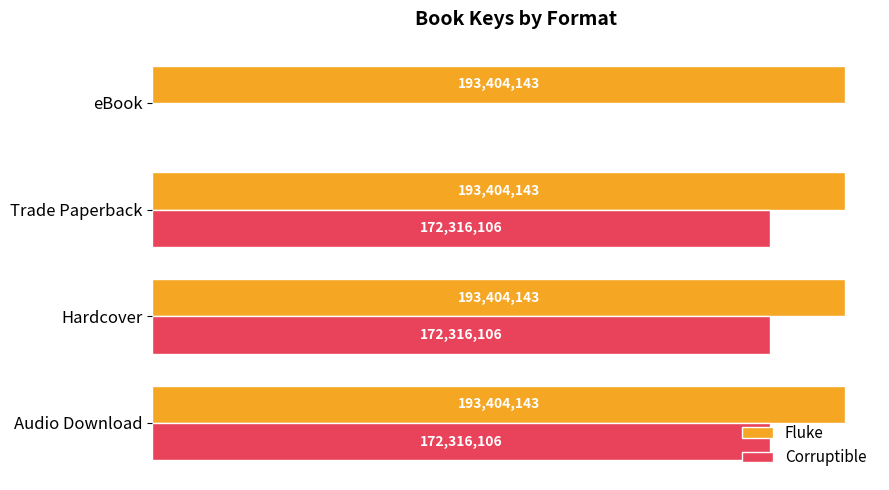

What are all the series names shown in the legend?

Fluke, Corruptible